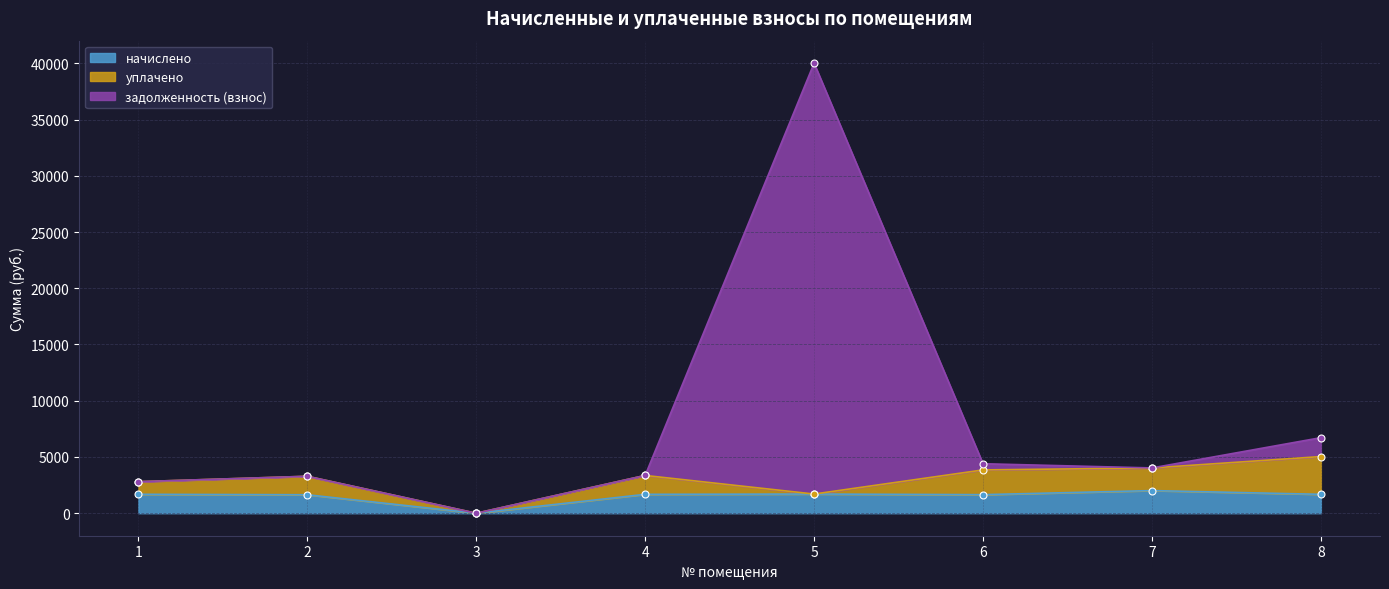

True or false: начислено has a value of 1642.4 at 2.

True